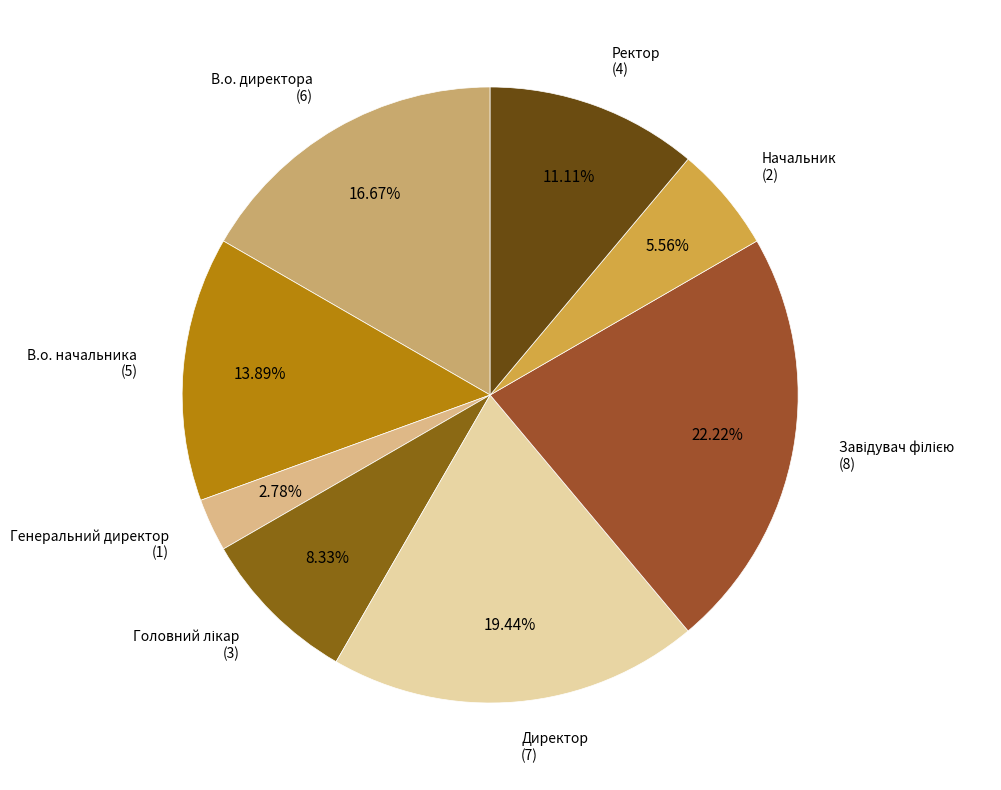

True or false: В.о. начальника accounts for 14% of the total.

True